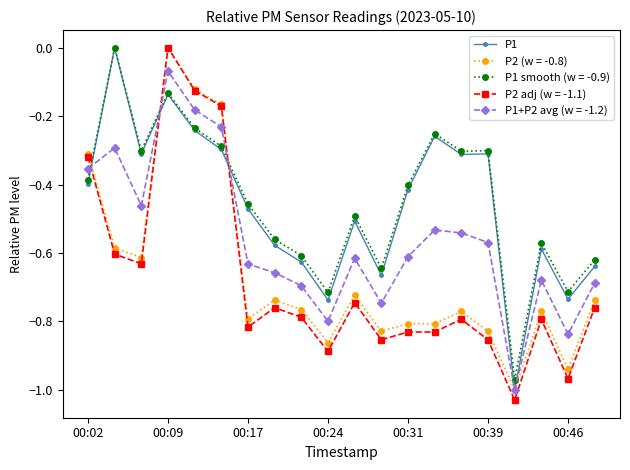

How many intersections are there between P2 adj (w = -1.1) and P1+P2 avg (w = -1.2)?

3